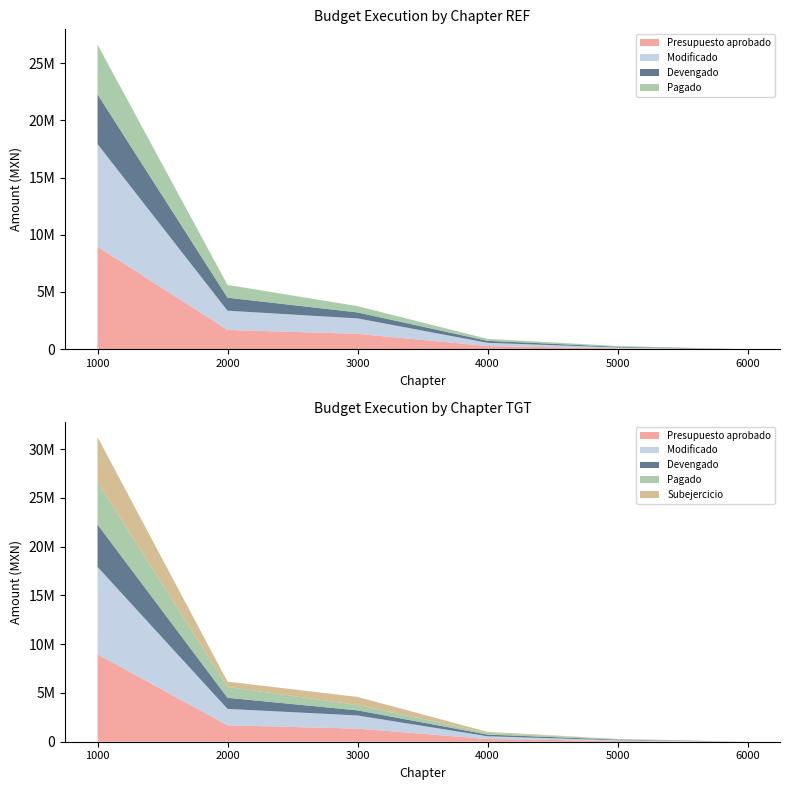

Reading left to right, extract all data points from this chart.

Presupuesto aprobado: SERVICIOS PERSONALES=8960436	MATERIALES Y SUMINISTROS=1682000	SERVICIOS GENERALES=1345596	TRANSFERENCIAS, ASIGNACIONES, SUBSIDIOS=280000	BIENES MUEBLES, INMUEBLES E INTANGIBLES=75000	INVERSION PUBLICA=0
Modificado: SERVICIOS PERSONALES=8960436	MATERIALES Y SUMINISTROS=1682000	SERVICIOS GENERALES=1345596	TRANSFERENCIAS, ASIGNACIONES, SUBSIDIOS=280000	BIENES MUEBLES, INMUEBLES E INTANGIBLES=75000	INVERSION PUBLICA=0
Devengado: SERVICIOS PERSONALES=4346507	MATERIALES Y SUMINISTROS=1138979	SERVICIOS GENERALES=522459	TRANSFERENCIAS, ASIGNACIONES, SUBSIDIOS=172352	BIENES MUEBLES, INMUEBLES E INTANGIBLES=65670	INVERSION PUBLICA=0
Pagado: SERVICIOS PERSONALES=4346507	MATERIALES Y SUMINISTROS=1114689	SERVICIOS GENERALES=553774	TRANSFERENCIAS, ASIGNACIONES, SUBSIDIOS=172352	BIENES MUEBLES, INMUEBLES E INTANGIBLES=65670	INVERSION PUBLICA=0
Subejercicio: SERVICIOS PERSONALES=4613929	MATERIALES Y SUMINISTROS=543021	SERVICIOS GENERALES=823137	TRANSFERENCIAS, ASIGNACIONES, SUBSIDIOS=107648	BIENES MUEBLES, INMUEBLES E INTANGIBLES=9330	INVERSION PUBLICA=0